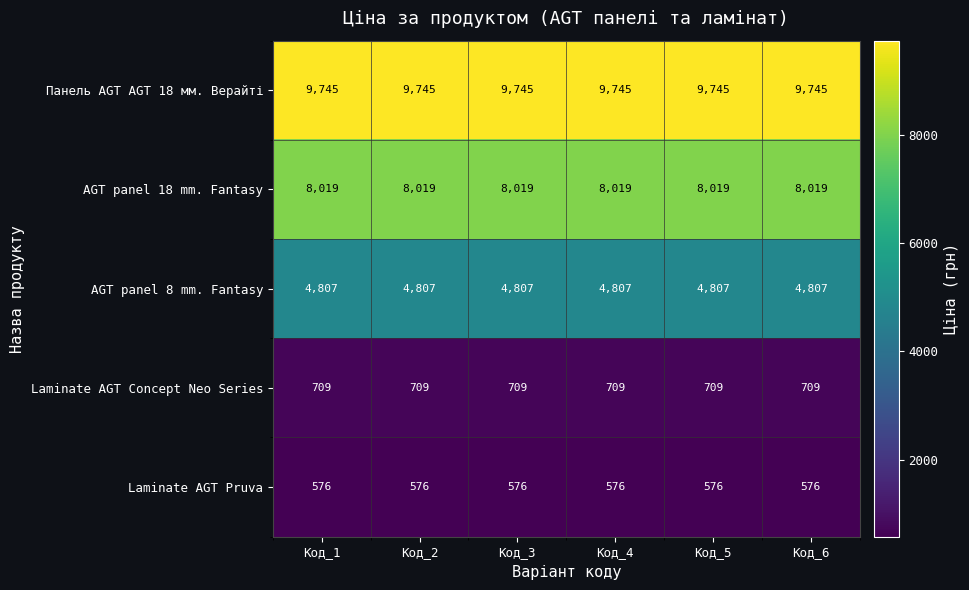

Rank the series by their maximum value, from highest to lowest.

Панель AGT AGT 18 мм. Верайті, AGT panel 18 mm. Fantasy, AGT panel 8 mm. Fantasy, Laminate AGT Concept Neo Series, Laminate AGT Pruva